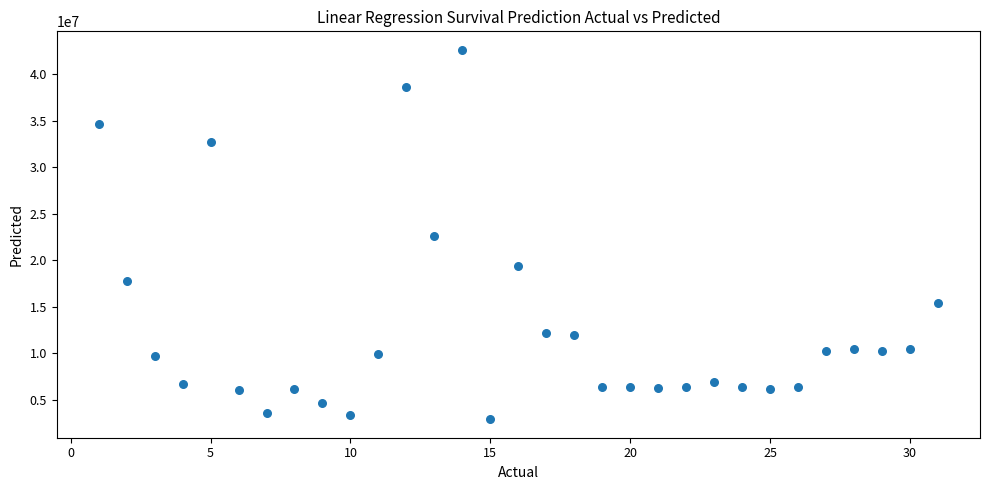

What is the range of X values (max minus min)?

30